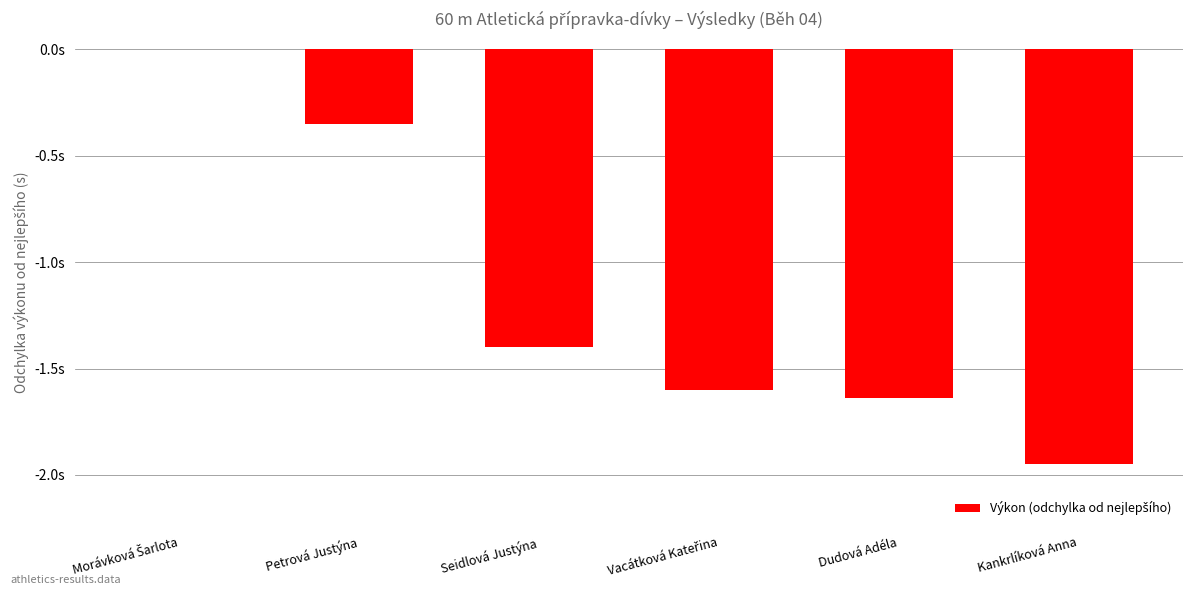

What is the approximate value at Kankrlíková Anna?

-1.9